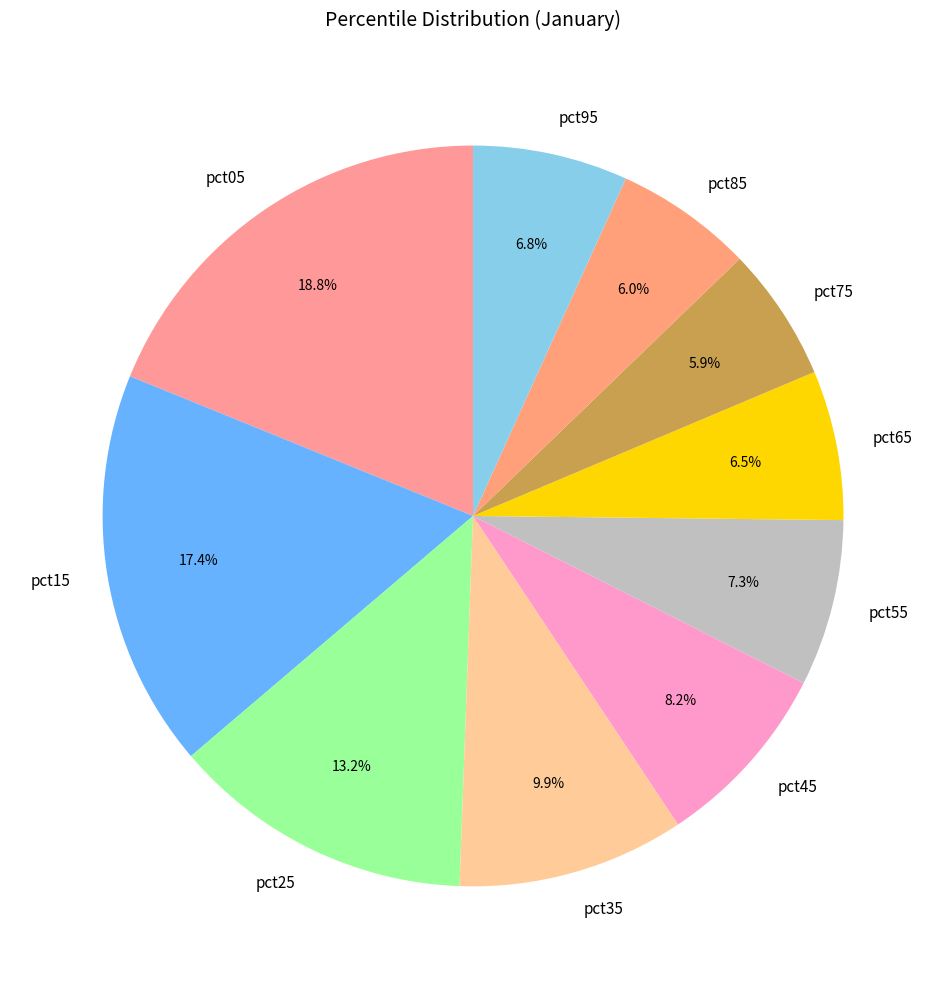

What percentage is the pct95 slice, to the nearest percent?

7%